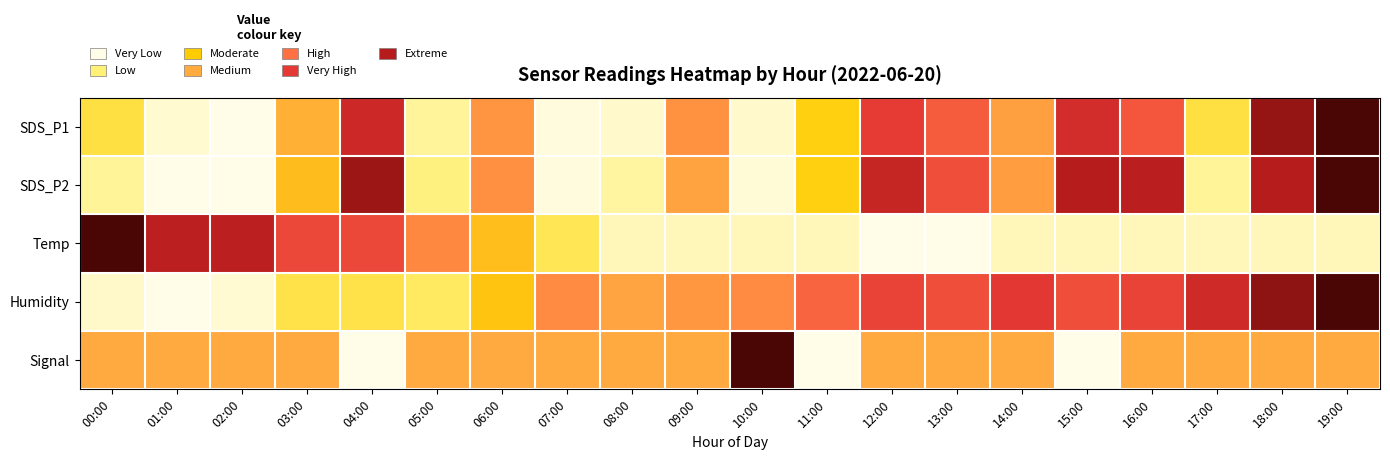

What is the difference between the highest and lowest values at 07:00?

0.5